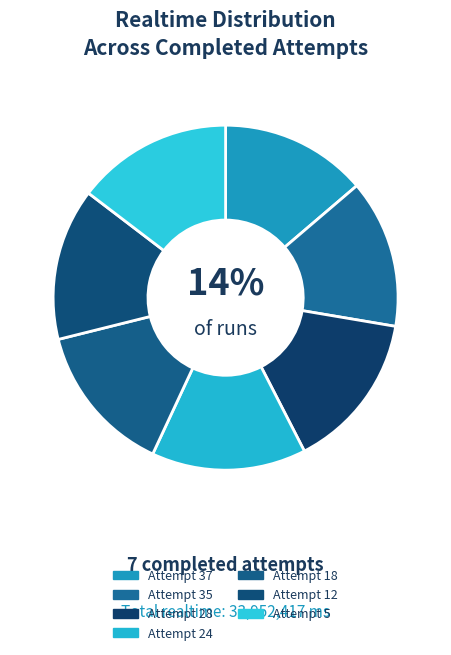

Approximately how many times larger is the value at Attempt 35 compared to Attempt 24?

1.0